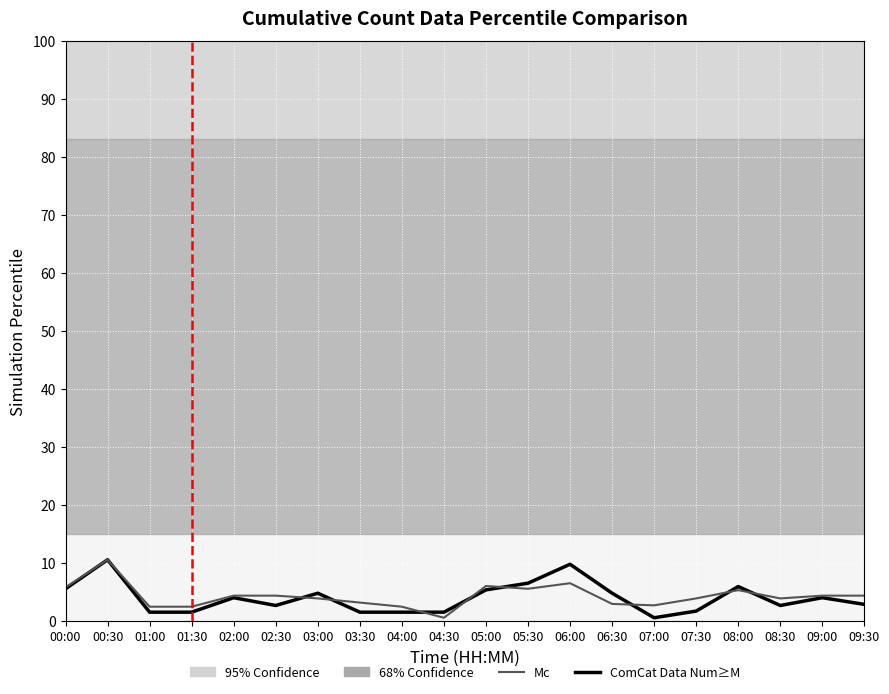

In PMS_P1, how many points are lower than both neighbors (excluding endpoints)?

3